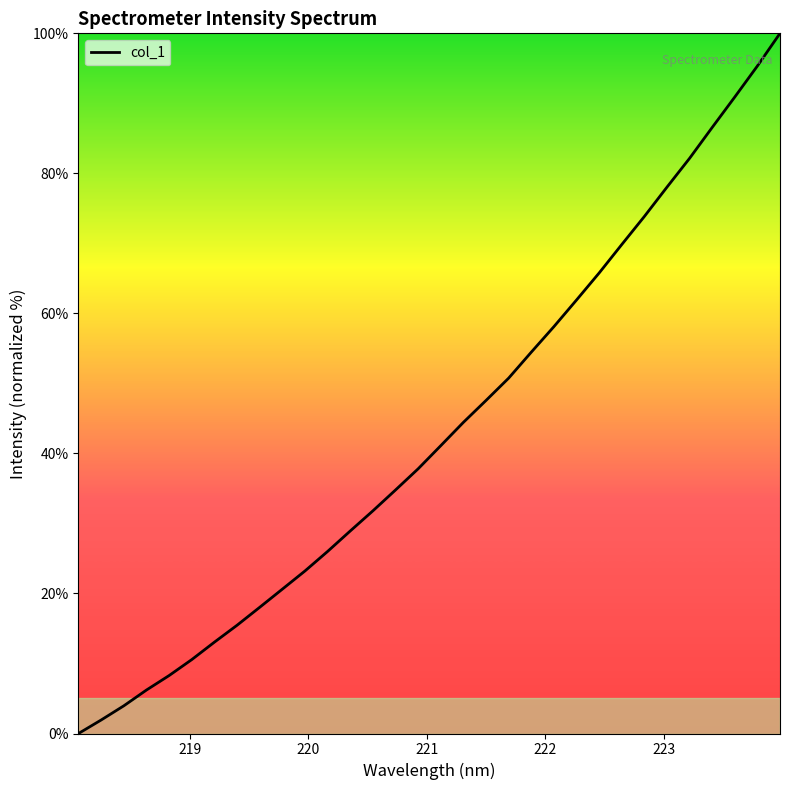

True or false: there are more than 2 points higher than both neighbors.

False